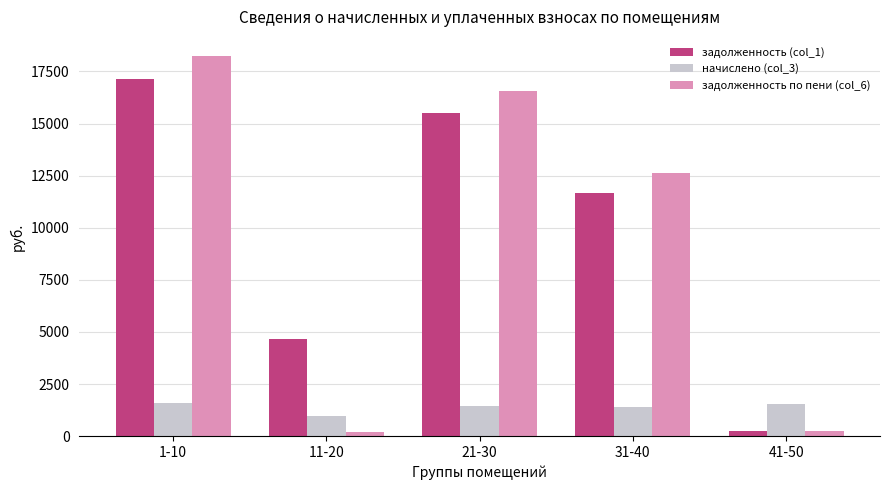

Read the задолженность (col_1) value at 1-10.

17117.9